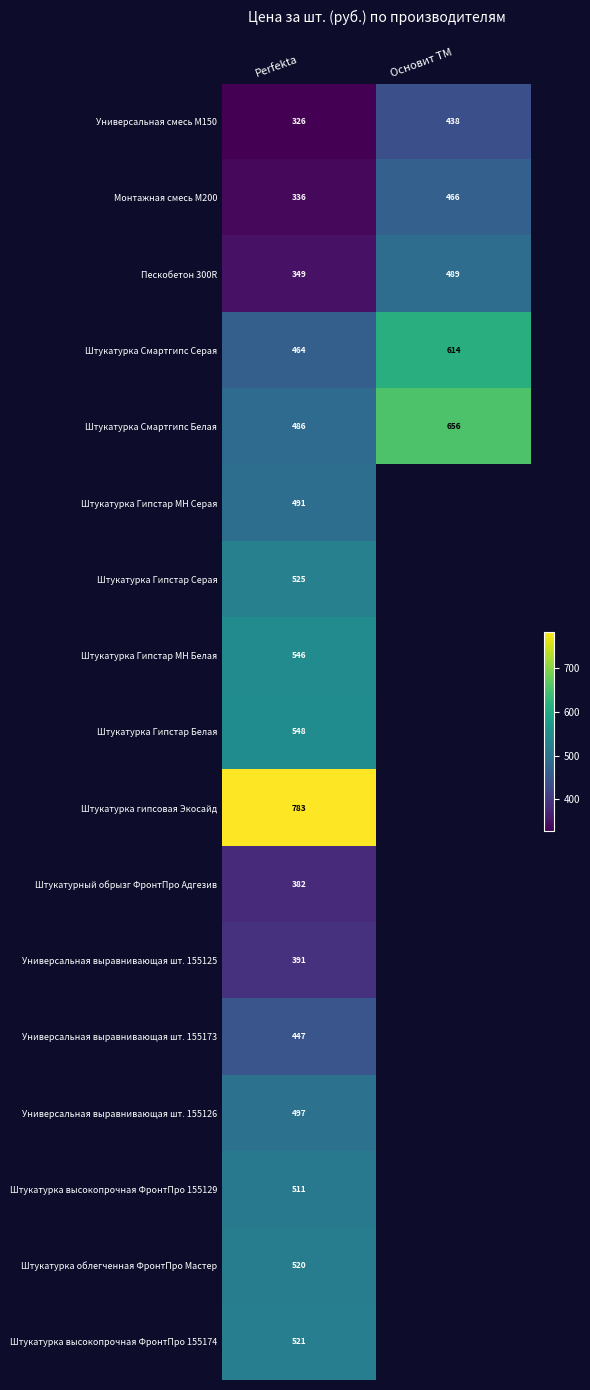

What is the average value of the Монтажная смесь М200 series?

401